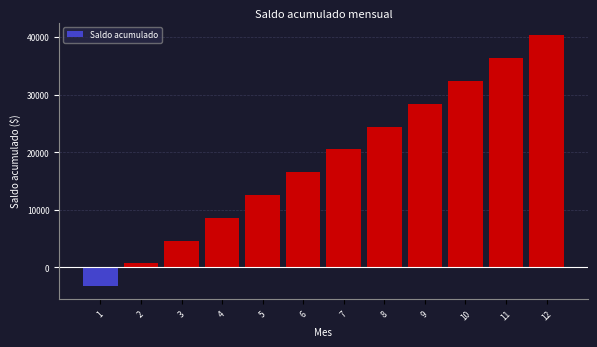

Reading left to right, what are all the values shown in this chart?

1=-3282.5	2=680.3	3=4643.2	4=8606.0	5=12568.8	6=16531.7	7=20494.5	8=24457.3	9=28420.2	10=32383.0	11=36345.8	12=40308.7